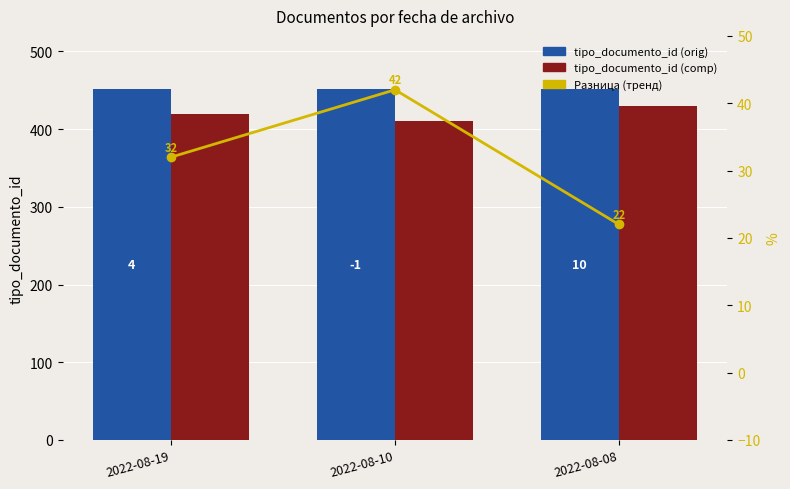

What is the sum of all tipo_documento_id (comp) values?

1260